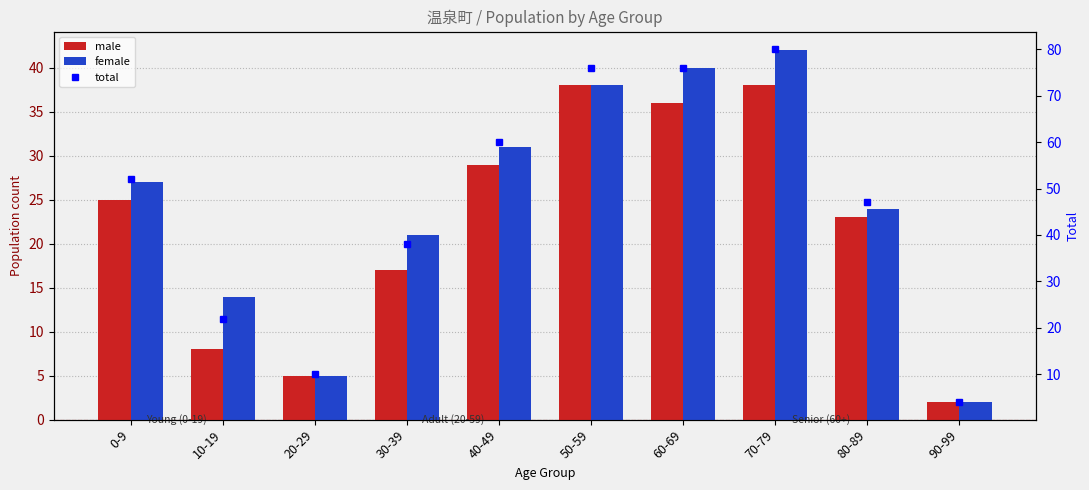

Reading right to left, extract all data points from this chart.

male: 90-99=2	80-89=23	70-79=38	60-69=36	50-59=38	40-49=29	30-39=17	20-29=5	10-19=8	0-9=25
female: 90-99=2	80-89=24	70-79=42	60-69=40	50-59=38	40-49=31	30-39=21	20-29=5	10-19=14	0-9=27
total: 90-99=4	80-89=47	70-79=80	60-69=76	50-59=76	40-49=60	30-39=38	20-29=10	10-19=22	0-9=52